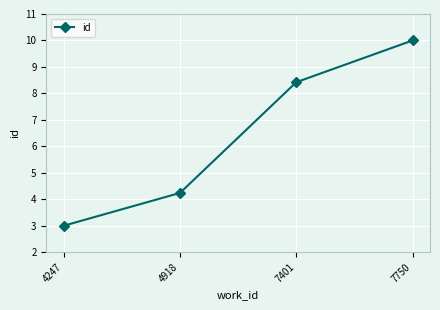

What is the maximum value shown in the chart?

10.0